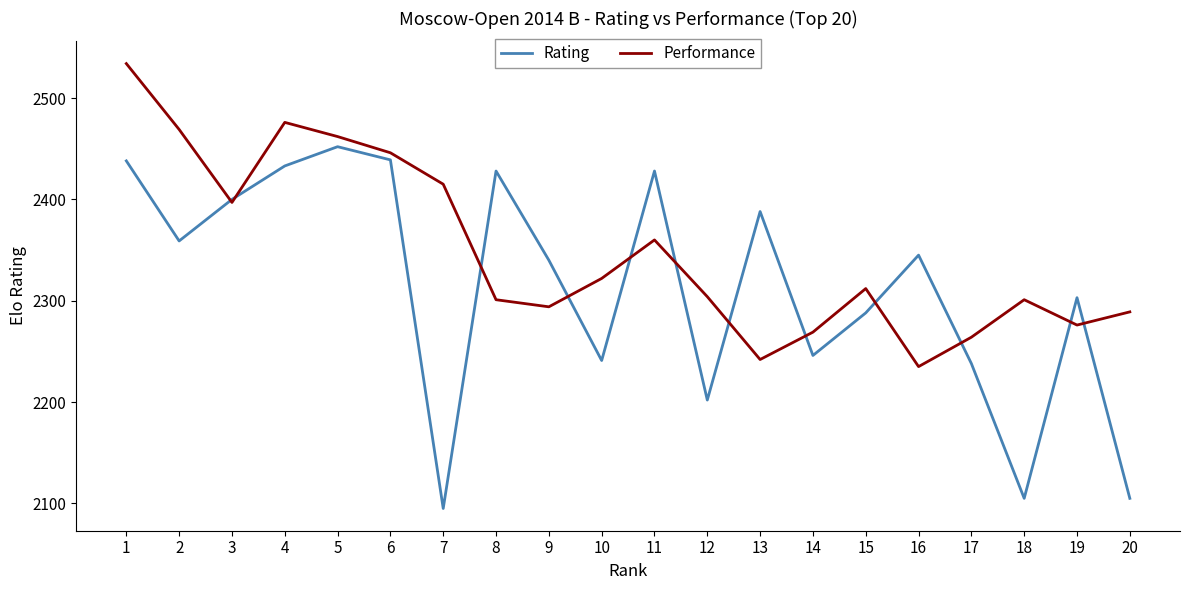

Where is Rating nearest to the value 2273?

15